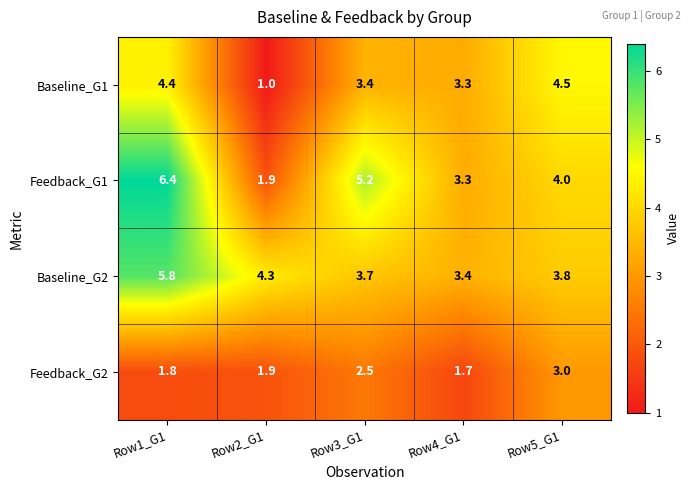

The Baseline_G2 series shows 4.3 at Row2_G1. True or false?

True